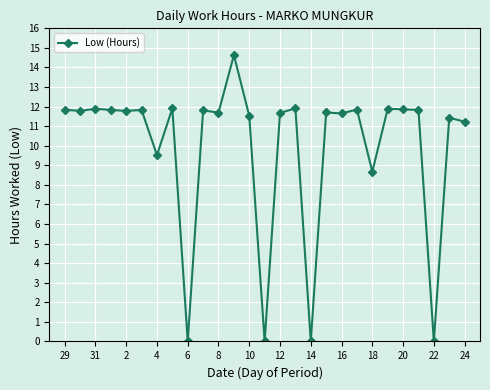

Count the number of data series in this chart.

1